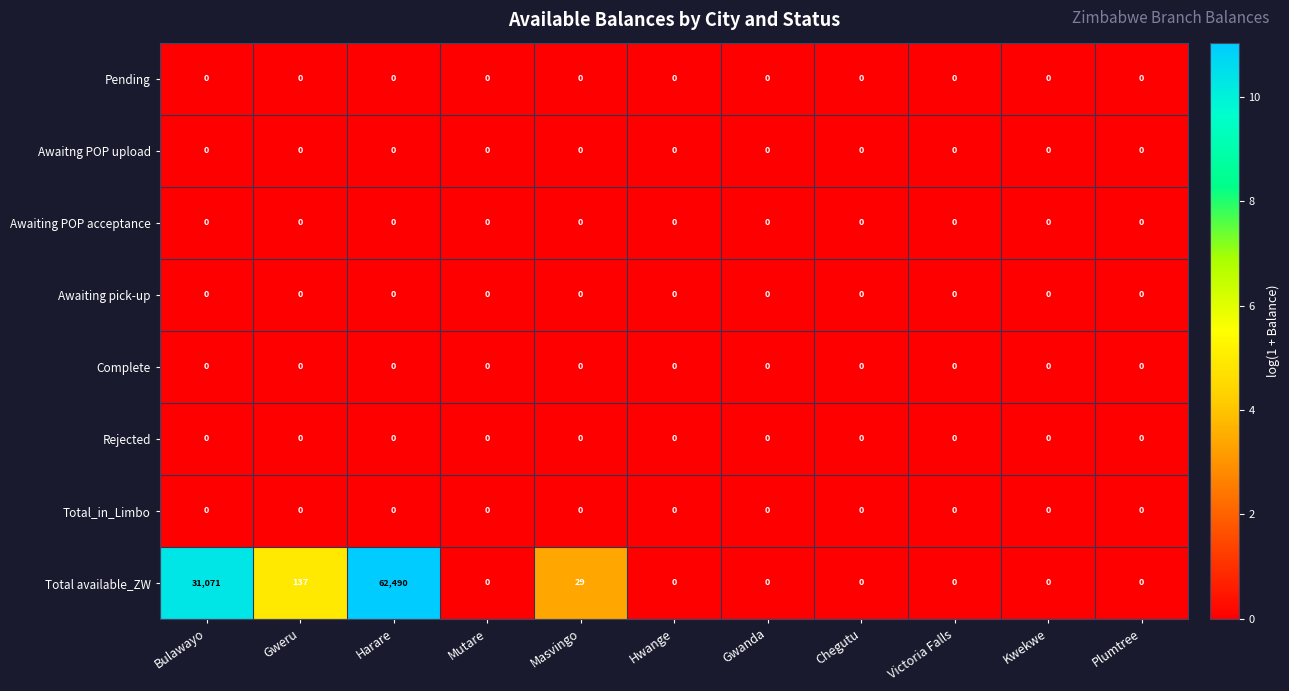

At which category is the sum across all series the highest?

Harare